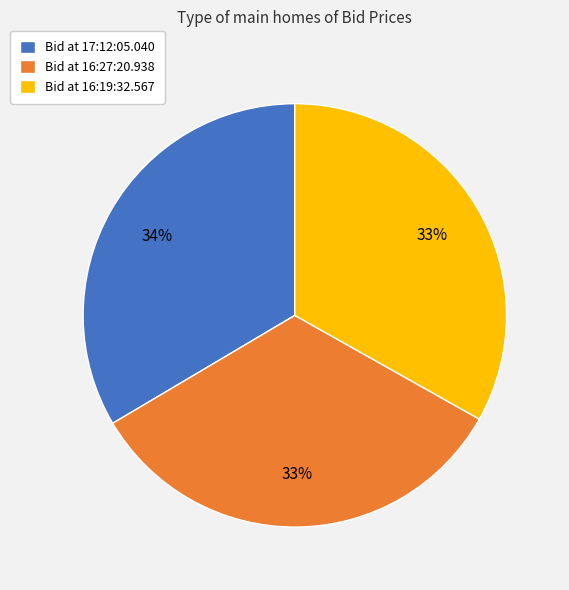

Count the number of slices in the pie.

3